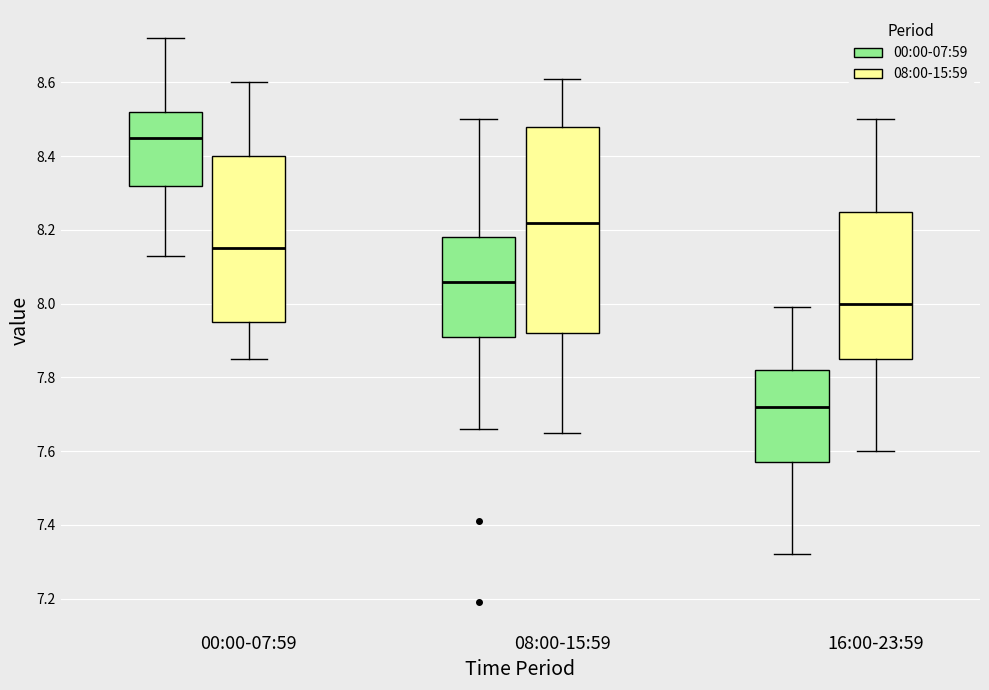

Reading left to right, transcribe this box plot: for each box, give where its median line is, the range the box spans, and where its two whiskers end, as read against the y-axis. The values are not printed on the chart, so give them approximately, as read against the axis.

00:00-07:59 (00:00-07:59): median 8.46, box 8.32 to 8.52, whiskers 8.14 to 8.72
00:00-07:59 (08:00-15:59): median 8.16, box 7.96 to 8.40, whiskers 7.86 to 8.60
08:00-15:59 (00:00-07:59): median 8.06, box 7.92 to 8.18, whiskers 7.66 to 8.50
08:00-15:59 (08:00-15:59): median 8.22, box 7.92 to 8.48, whiskers 7.66 to 8.62
16:00-23:59 (00:00-07:59): median 7.72, box 7.58 to 7.82, whiskers 7.32 to 8.00
16:00-23:59 (08:00-15:59): median 8.00, box 7.86 to 8.26, whiskers 7.60 to 8.50